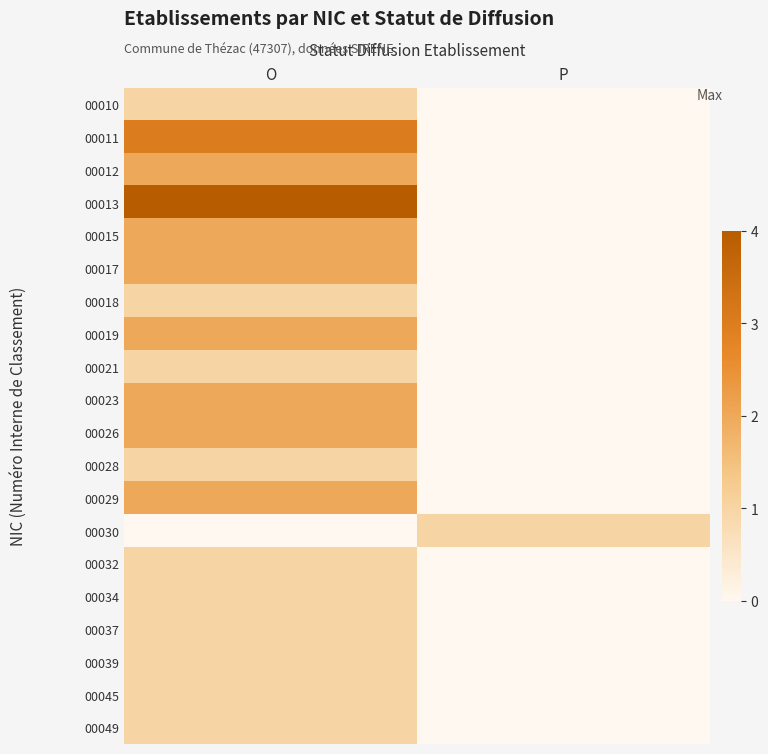

Reading left to right, transcribe all the data shown in this chart.

00010: O=1	P=0
00011: O=3	P=0
00012: O=2	P=0
00013: O=4	P=0
00015: O=2	P=0
00017: O=2	P=0
00018: O=1	P=0
00019: O=2	P=0
00021: O=1	P=0
00023: O=2	P=0
00026: O=2	P=0
00028: O=1	P=0
00029: O=2	P=0
00030: O=0	P=1
00032: O=1	P=0
00034: O=1	P=0
00037: O=1	P=0
00039: O=1	P=0
00045: O=1	P=0
00049: O=1	P=0